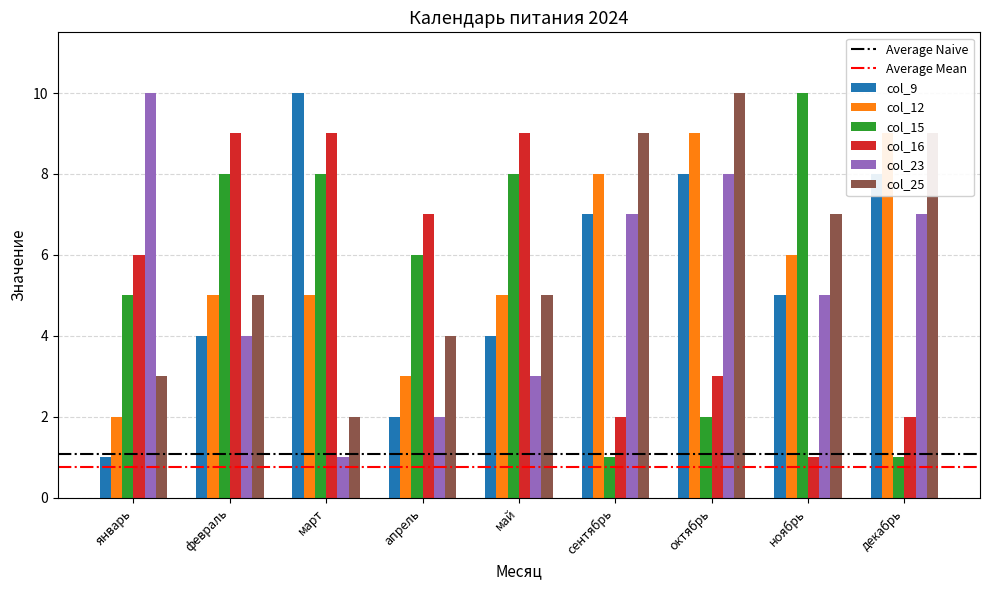

How many data points in col_25 are less than 5?

3